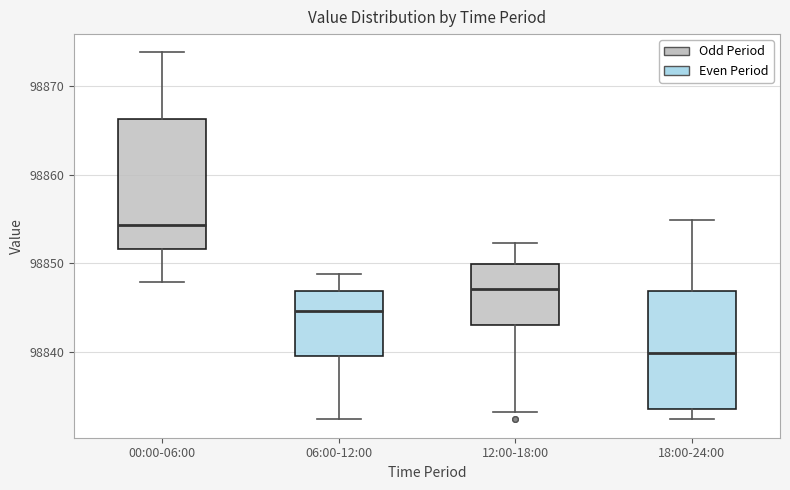

Reading left to right, read every box against the y-axis: the position of its median line, the range the box covers, and the ends of its whiskers. The values are not printed on the chart, so give them approximately, as read against the axis.

00:00-06:00: median 98854, box 98852 to 98866, whiskers 98848 to 98874
06:00-12:00: median 98845, box 98840 to 98847, whiskers 98832 to 98849
12:00-18:00: median 98847, box 98843 to 98850, whiskers 98833 to 98852
18:00-24:00: median 98840, box 98834 to 98847, whiskers 98832 to 98855